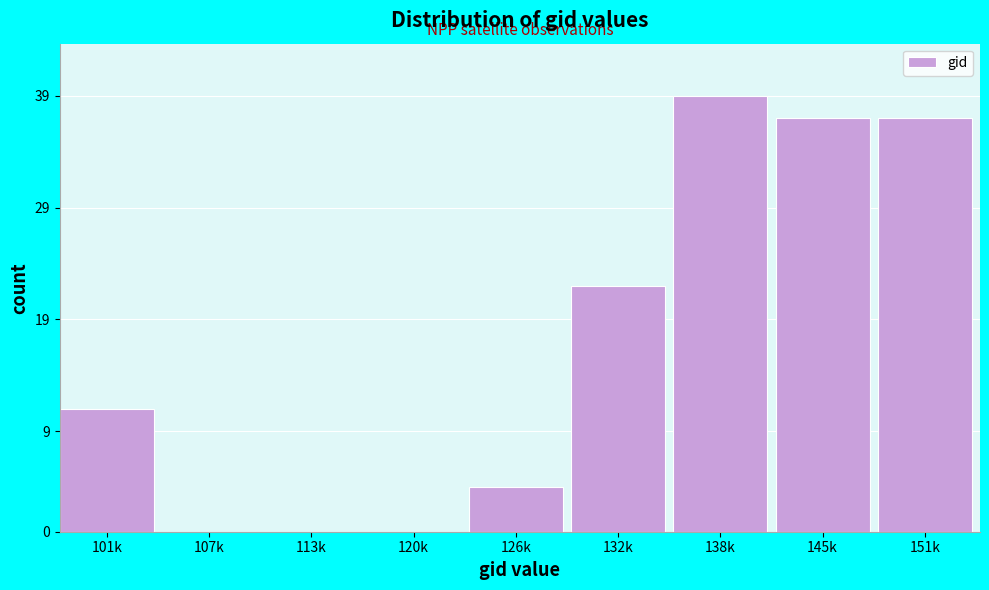

Reading left to right, what are all the values shown in this chart?

101k=11	107k=0	113k=0	120k=0	126k=4	132k=22	138k=39	145k=37	151k=37